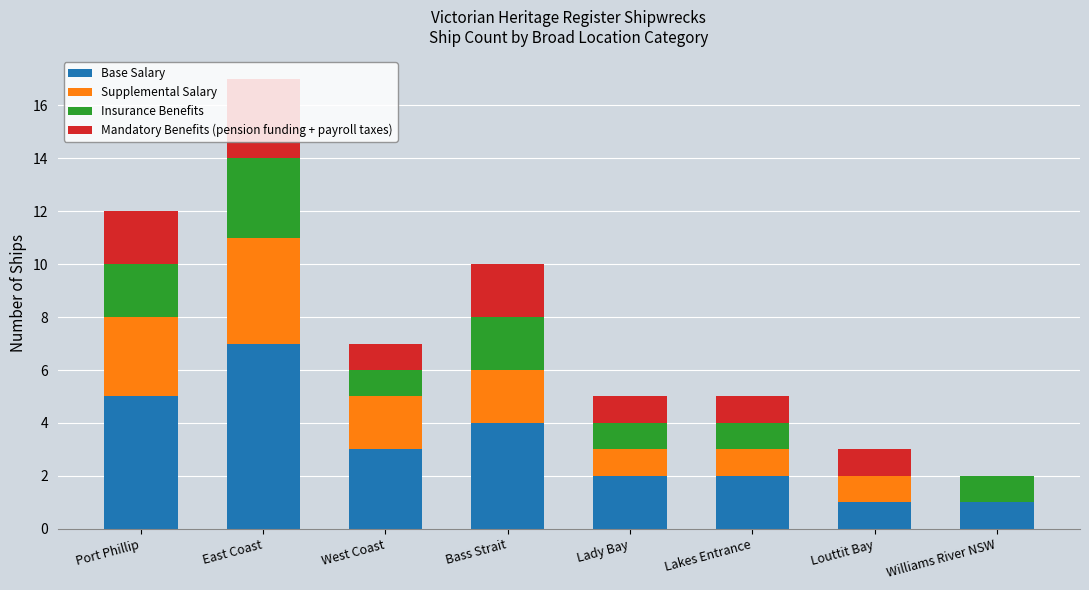

True or false: Base Salary has a value of 6 at Bass Strait.

False